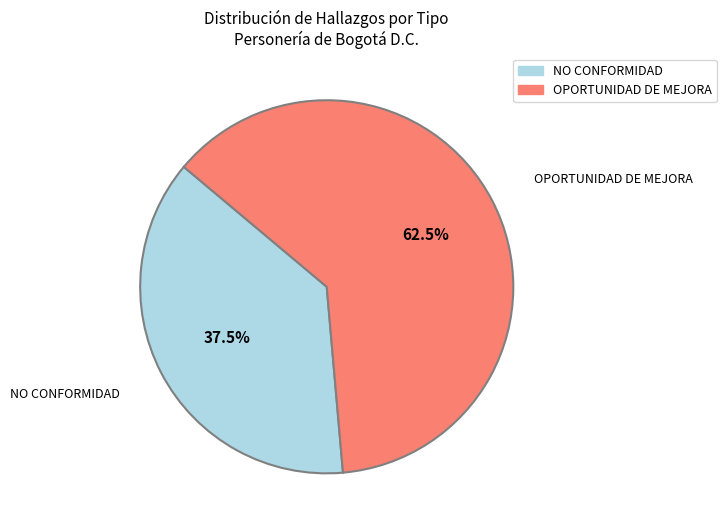

Is there any slice that represents more than half of the pie?

Yes